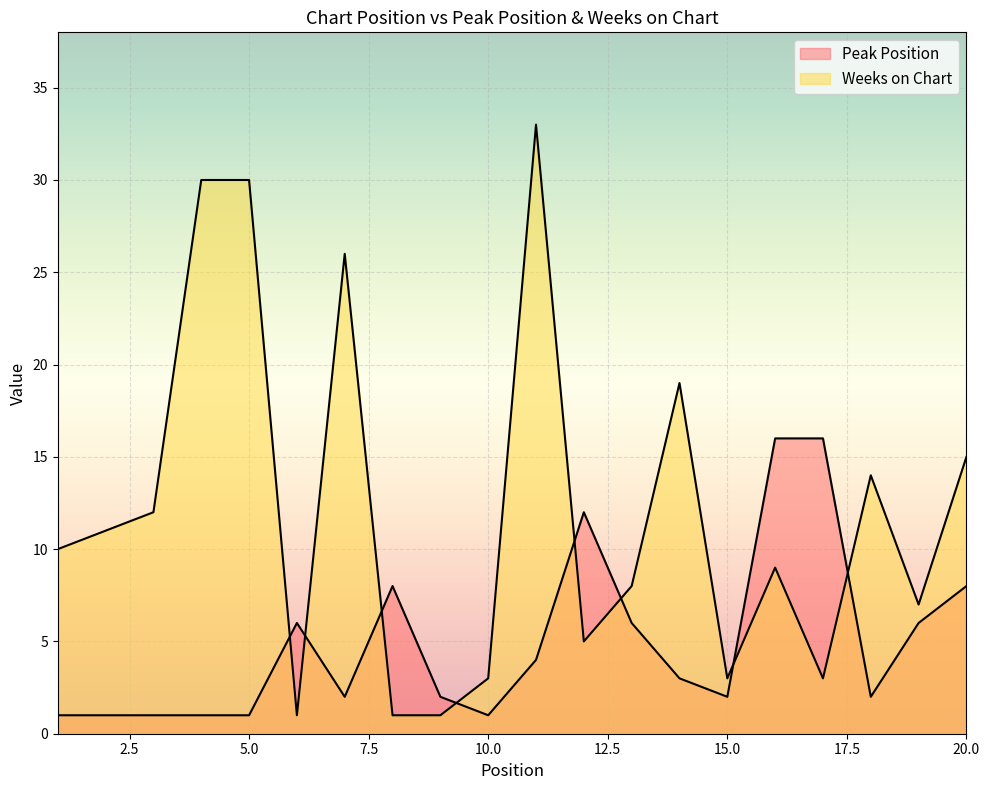

How many intersections are there between Peak Position and Weeks on Chart?

8